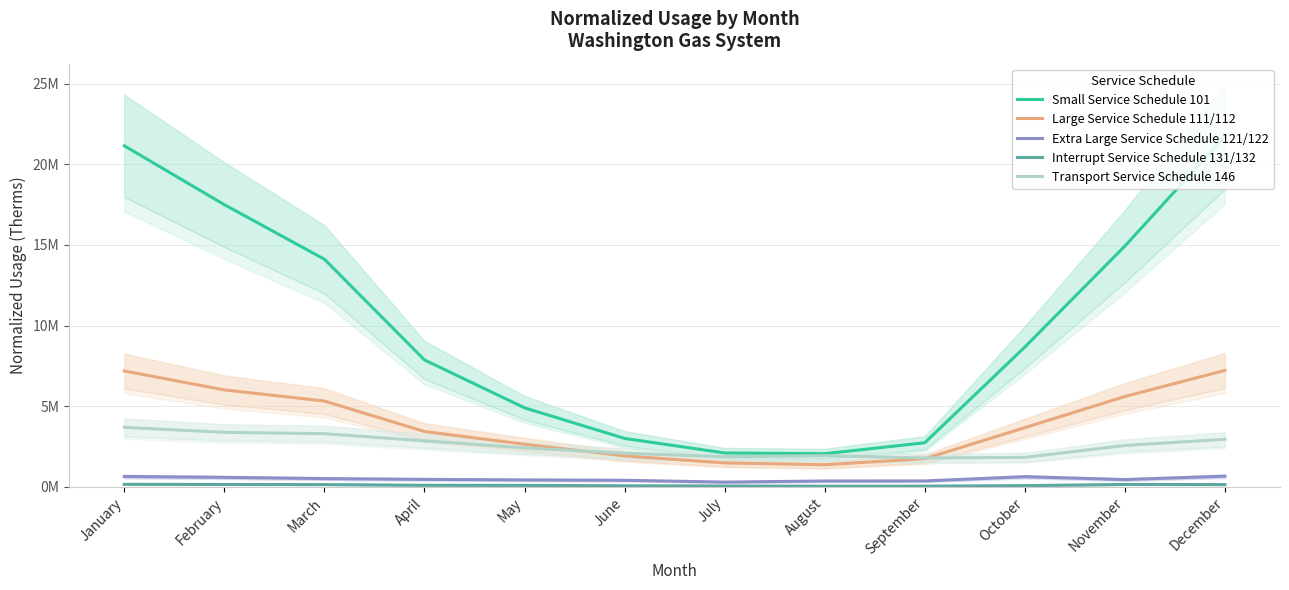

What is the lowest value of the Large Service Schedule 111/112 series?

1364087